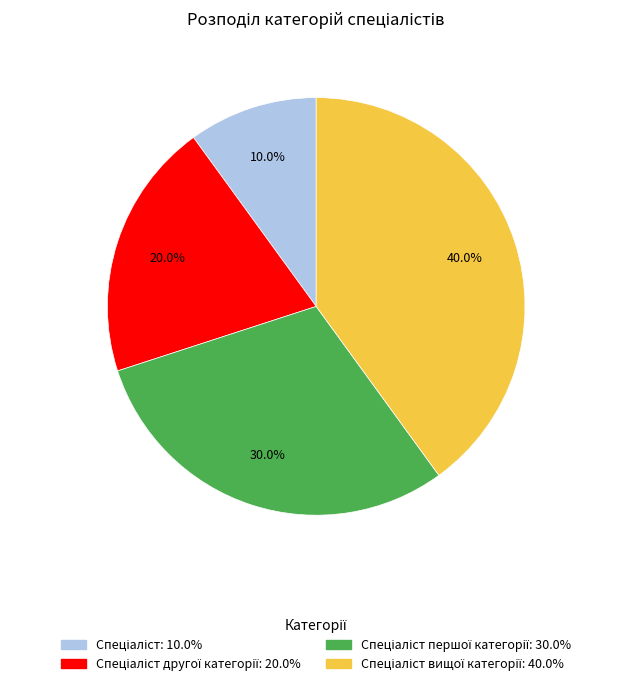

To the nearest percent, what is the average slice percentage?

25%